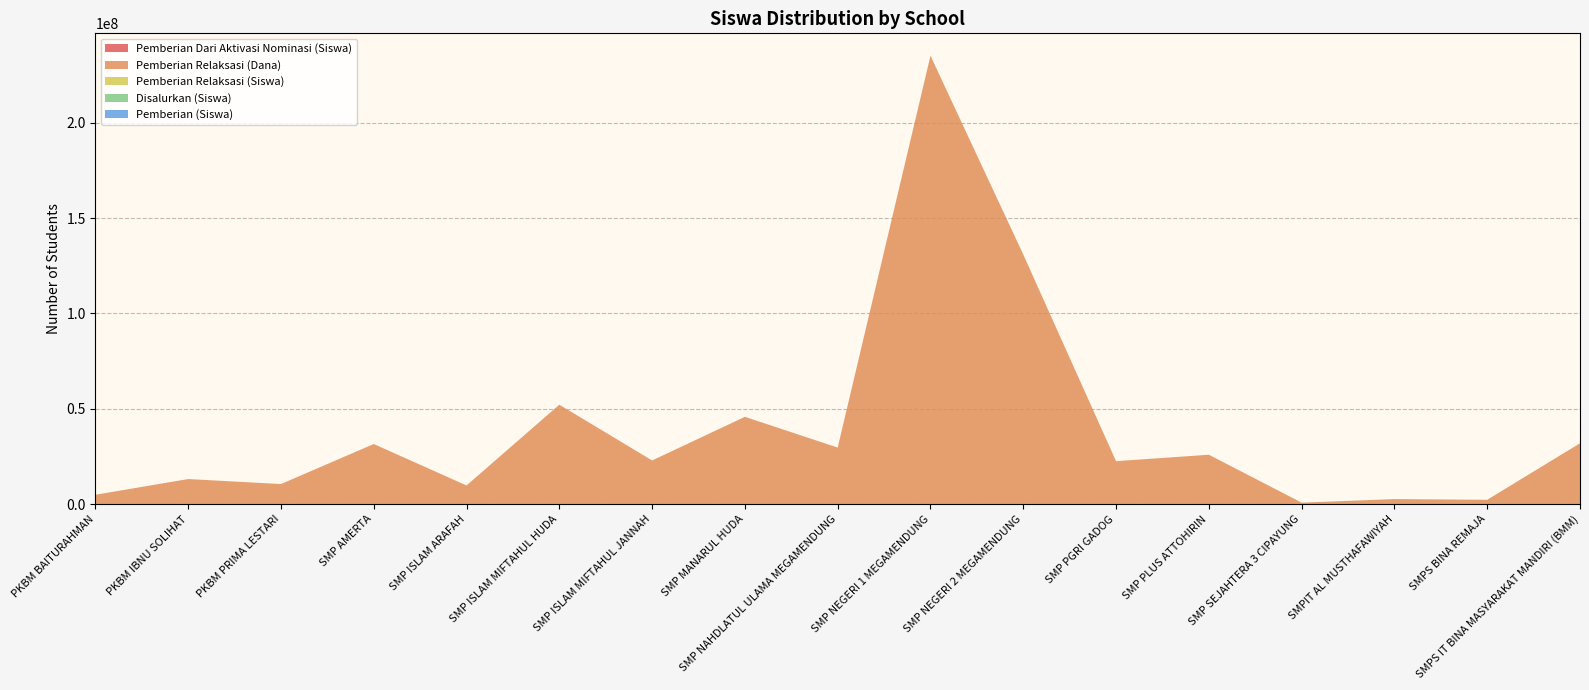

Reading right to left, list all the values displayed in this chart.

Pemberian Relaksasi (Siswa): 55	3	5	2	39	36	198	355	51	80	34	79	16	45	17	21	7
Pemberian Relaksasi (Dana): 31875000	2250000	2625000	750000	25875000	22500000	130875000	235125000	29625000	45750000	22875000	52125000	9750000	31500000	10500000	13125000	4875000
Pemberian (Siswa): 14	21	3	0	41	97	422	236	59	48	20	68	5	68	1	0	0
Pemberian Dari Aktivasi Nominasi (Siswa): 0	1	0	0	3	11	33	2	11	18	0	0	0	1	0	0	0
Disalurkan (Siswa): 69	25	8	2	83	144	653	593	121	146	54	147	21	114	18	21	7